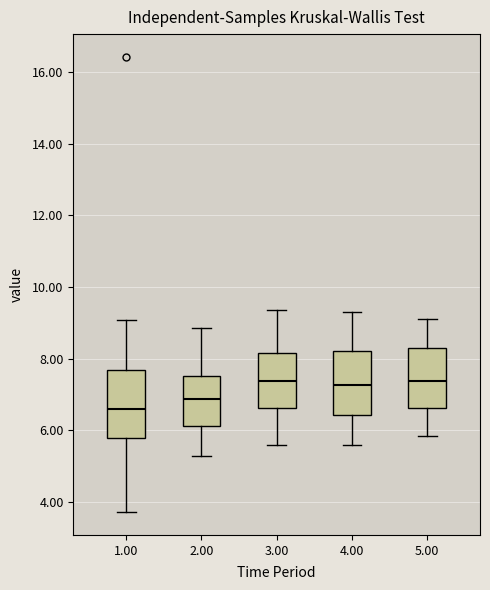

Where is the upper edge of the box at x = 3.00 on the y-axis? The values are not printed on the chart, so give them approximately, as read against the axis.

8.2